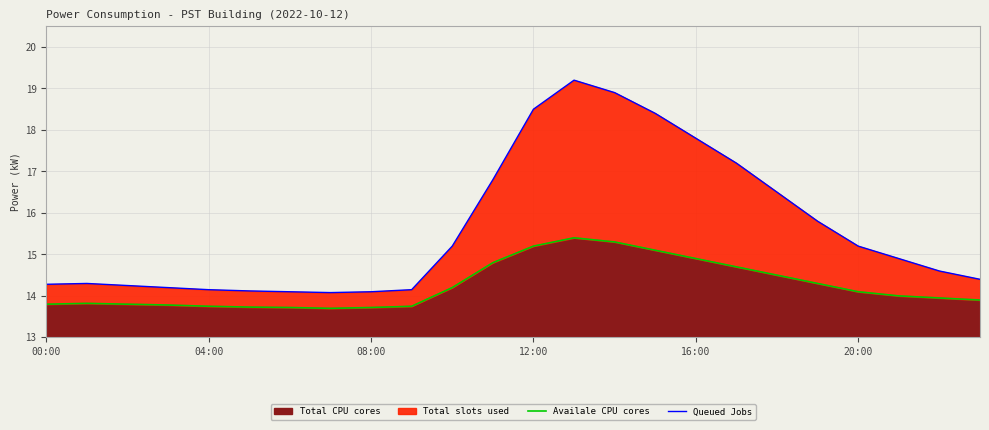

True or false: Queued Jobs and Availale CPU cores intersect in this chart.

False